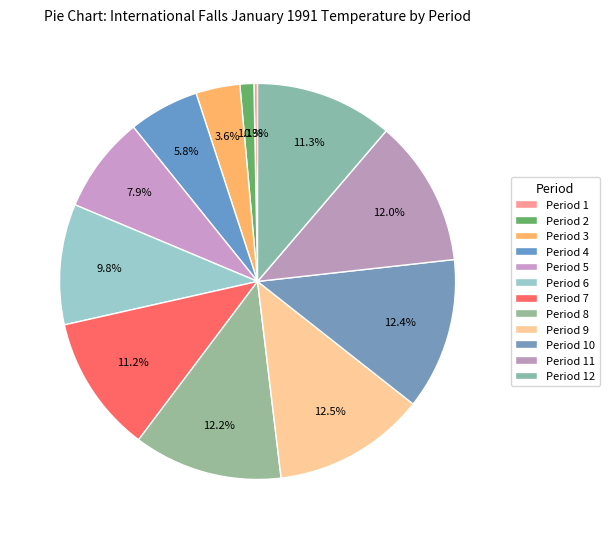

To the nearest percent, what is the difference between the largest and smallest slice percentages?

12%